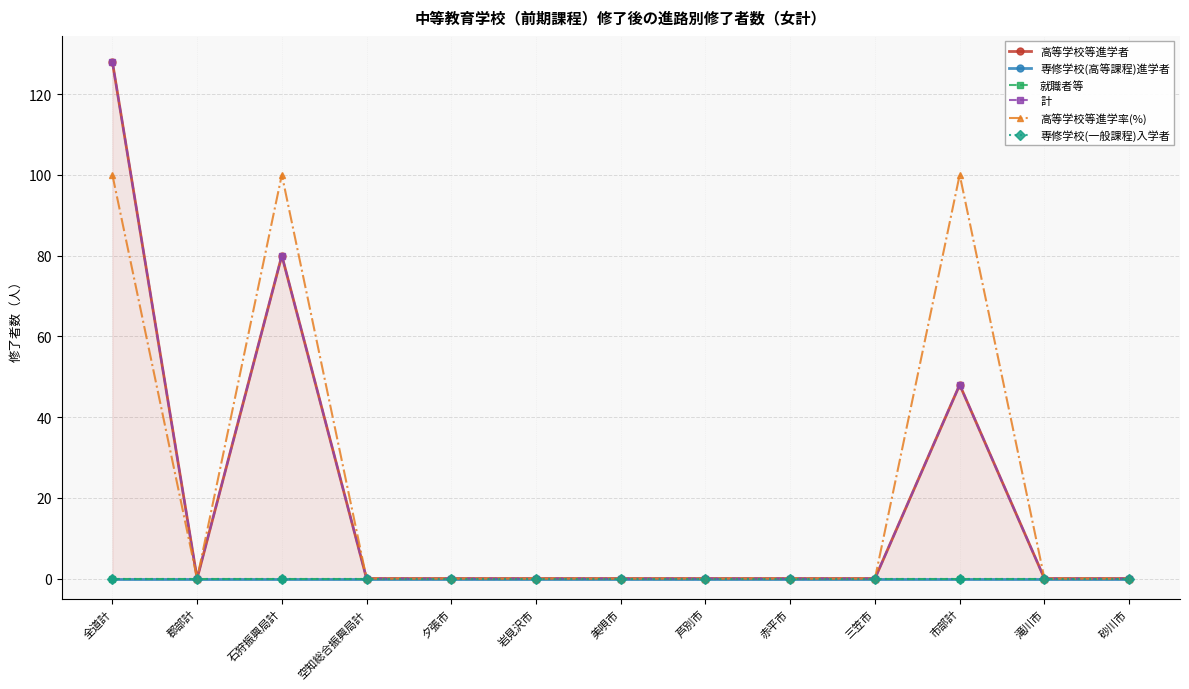

Between 夕張市 and 郡部計, which is larger?

夕張市